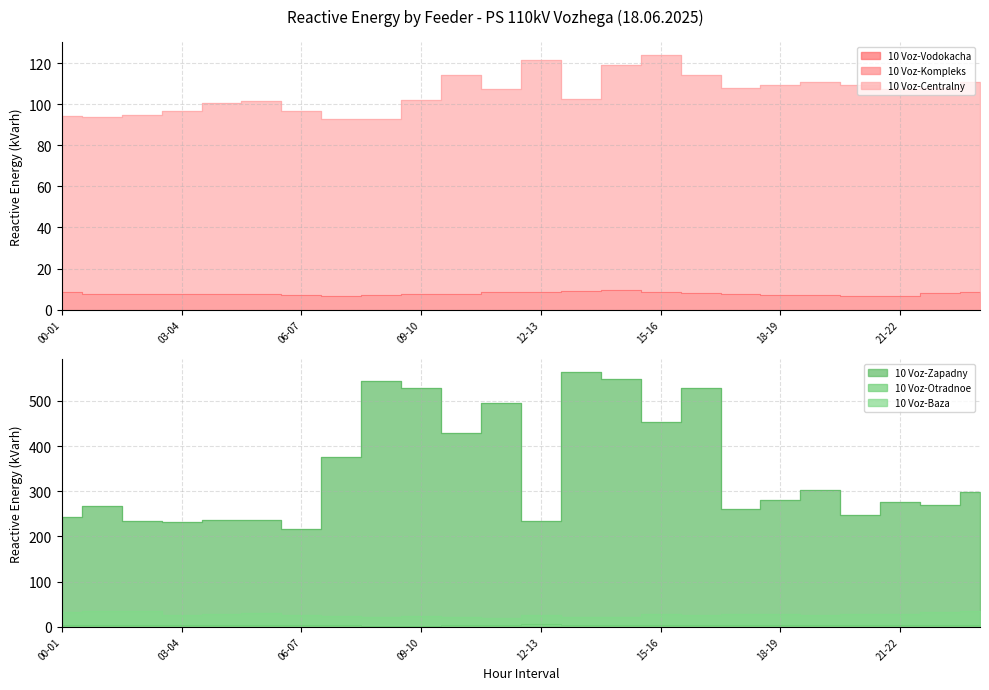

What is the label of the 20th point from the right?

04-05